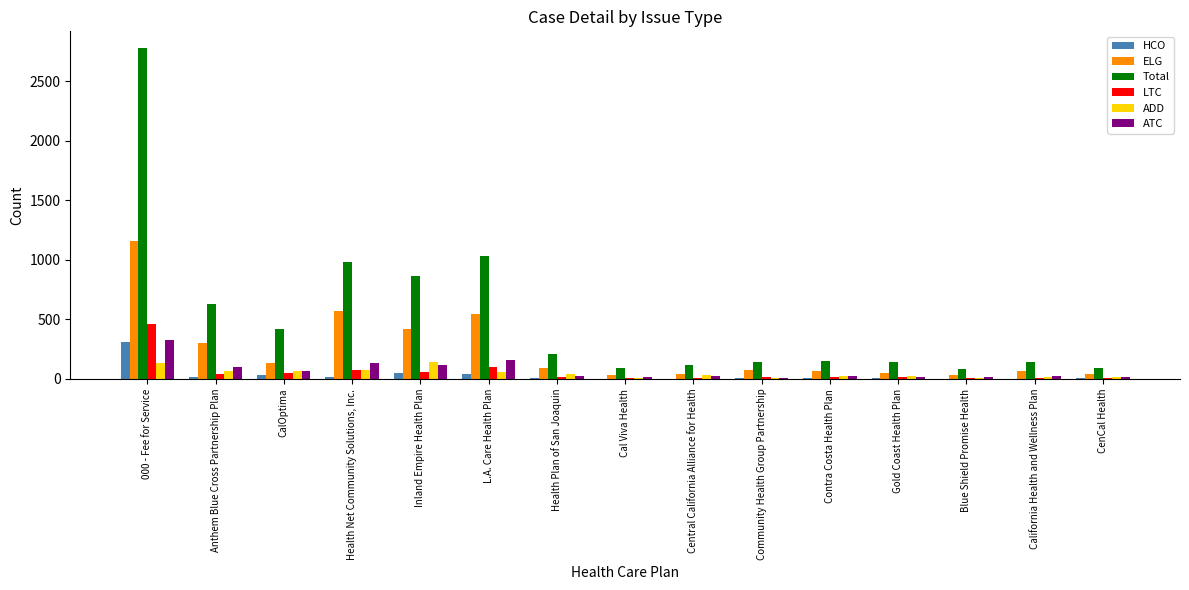

How many distinct data groups are displayed?

6